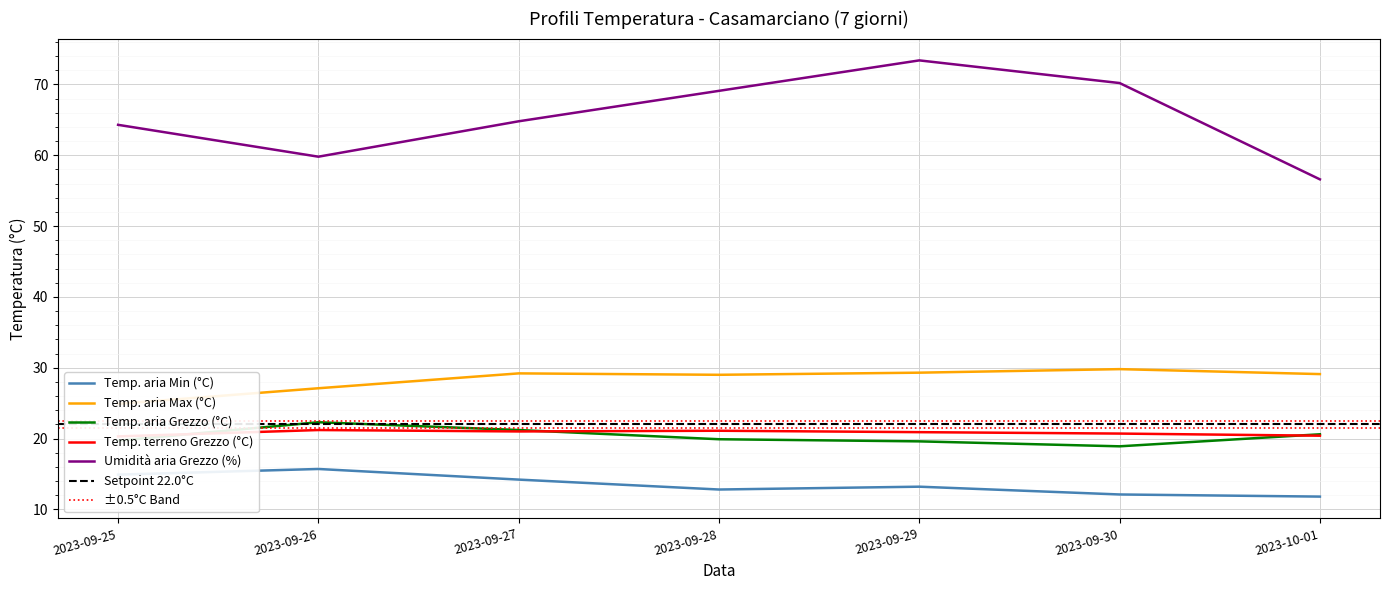

Reading left to right, transcribe all the data shown in this chart.

Temp. aria Min (°C): 14.9	15.7	14.2	12.8	13.2	12.1	11.8
Temp. aria Max (°C): 24.9	27.1	29.2	29.0	29.3	29.8	29.1
Temp. aria Grezzo (°C): 19.7	22.3	21.2	19.9	19.6	18.9	20.6
Temp. terreno Grezzo (°C): 20.3	21.2	21.0	21.1	20.9	20.7	20.4
Umidità aria Grezzo (%): 64.3	59.8	64.8	69.1	73.4	70.2	56.6